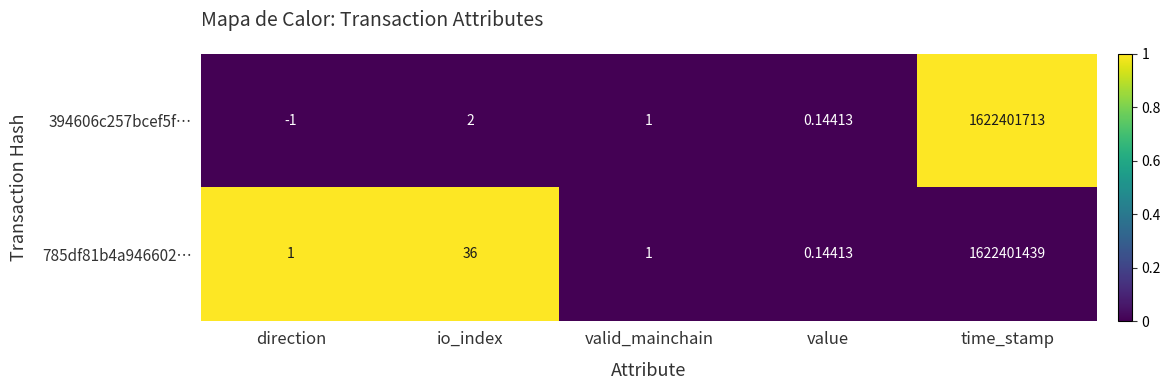

Between value and time_stamp, which series saw the biggest shift?

394606c257bcef5f…